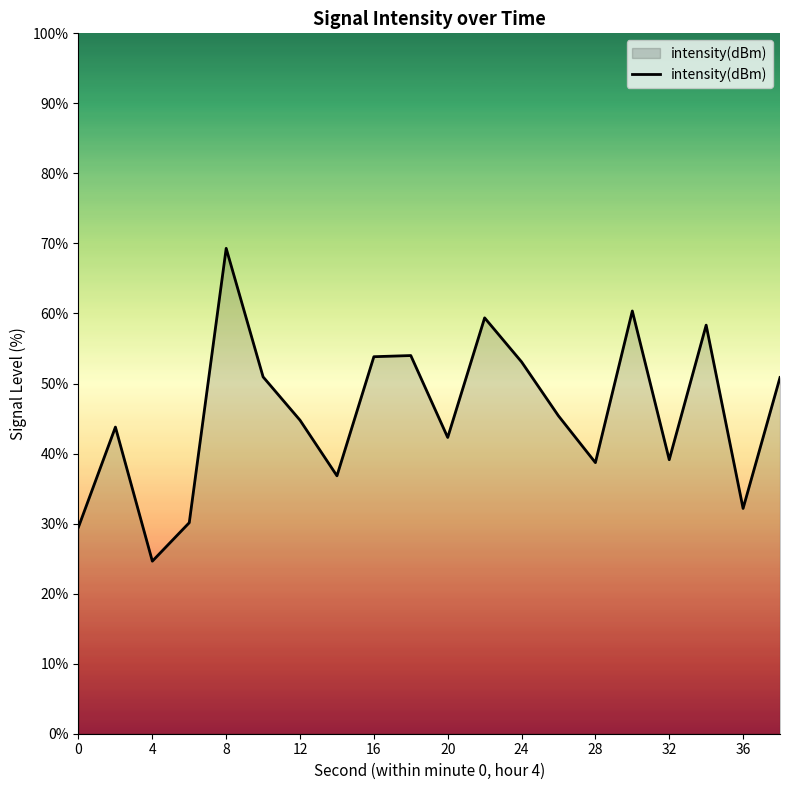

What is the maximum value shown in the chart?

69.3